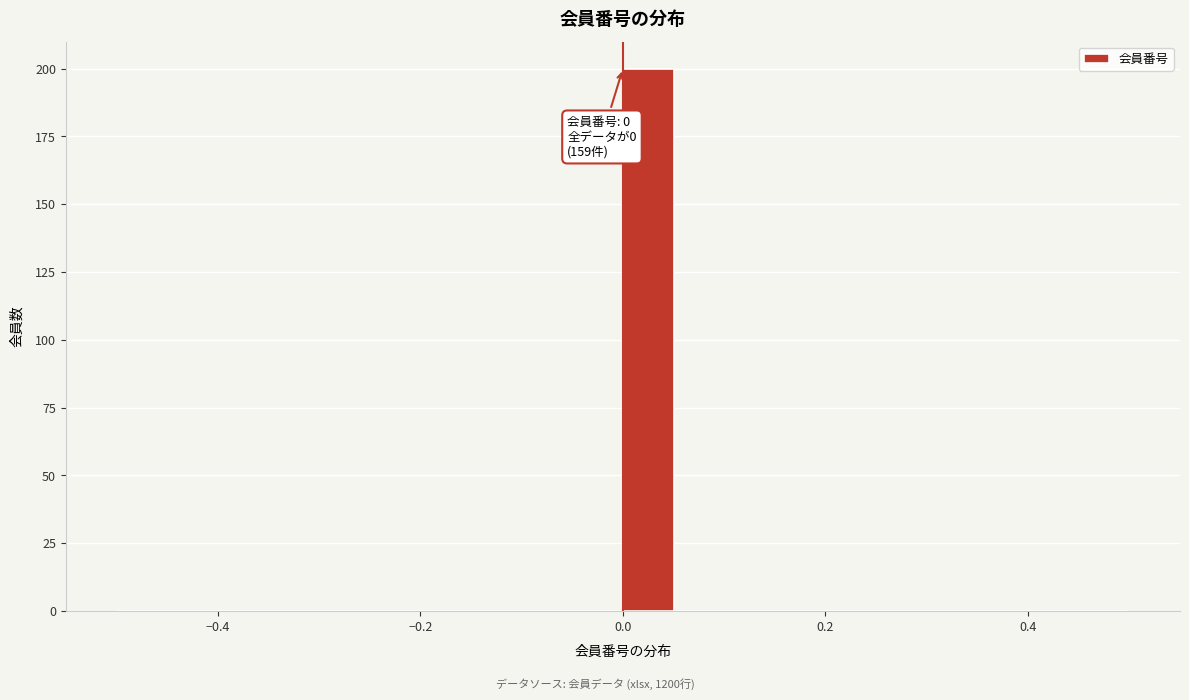

Read against the x-axis, roughly where is the centre of the tallest bar?

0.02